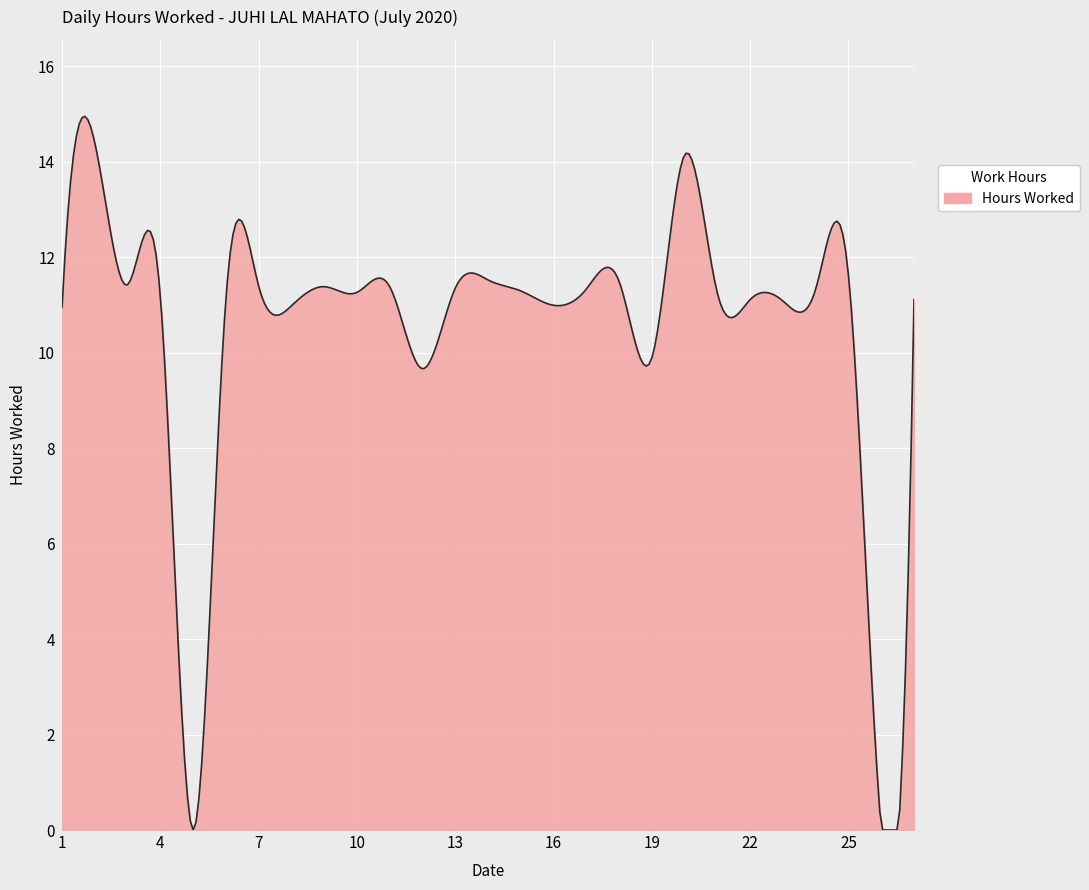

What is the maximum value shown in the chart?

14.9